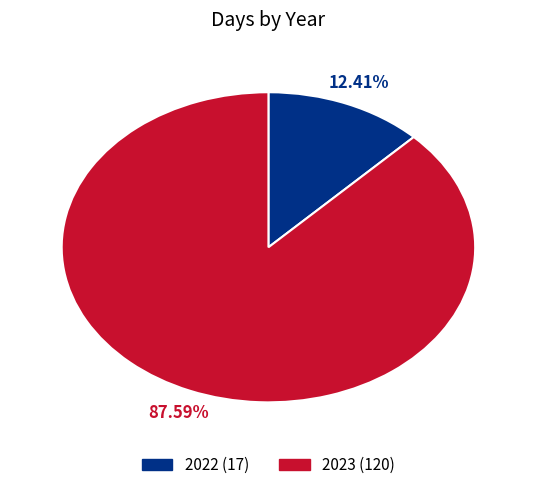

To the nearest percent, what is the difference between the largest and smallest slice percentages?

75%